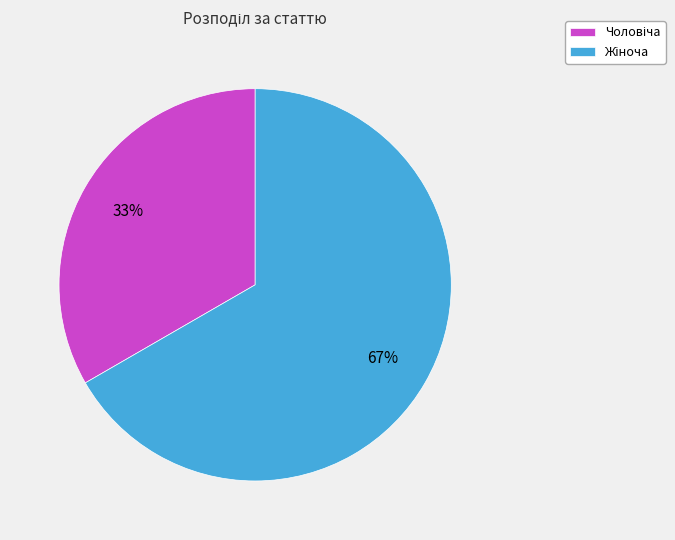

Is there any slice that represents more than half of the pie?

Yes